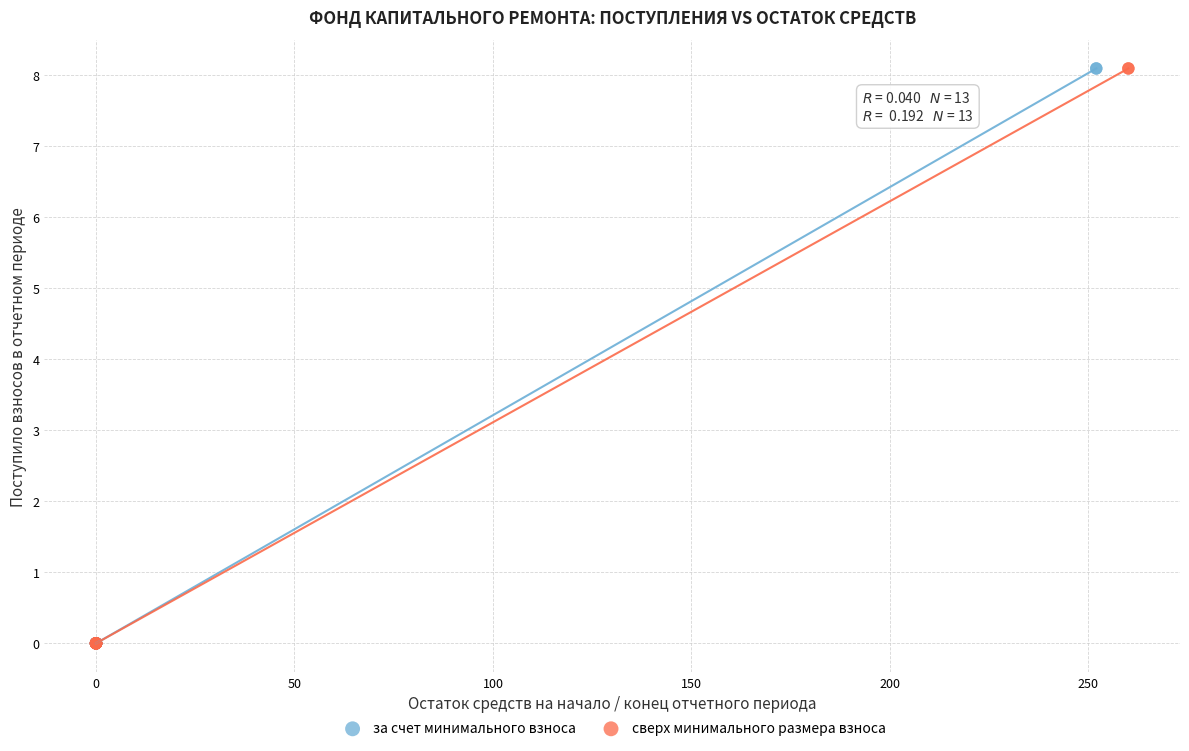

What are all the series names shown in the legend?

за счет минимального взноса, сверх минимального размера взноса